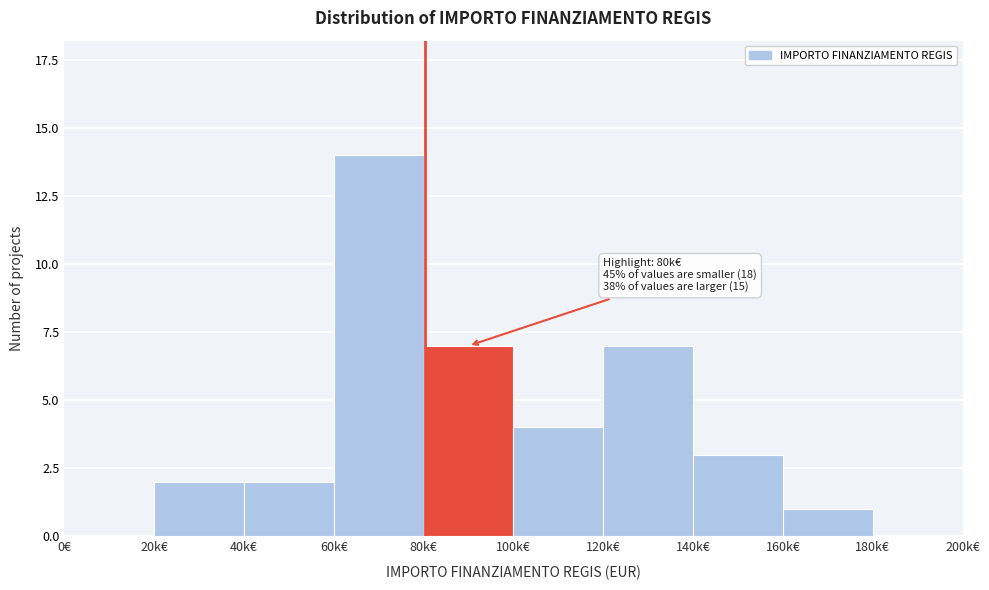

Reading right to left, list all the values displayed in this chart.

180k€=0	160k€=1	140k€=3	120k€=7	100k€=4	80k€=7	60k€=14	40k€=2	20k€=2	0€=0